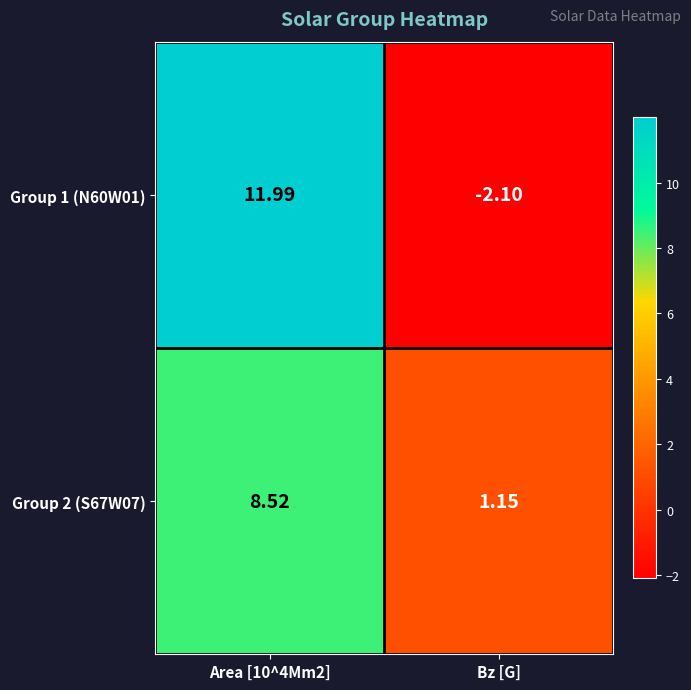

Is the value of Group 2 (S67W07) at Bz [G] greater than the value of Group 1 (N60W01) at Bz [G]?

Yes